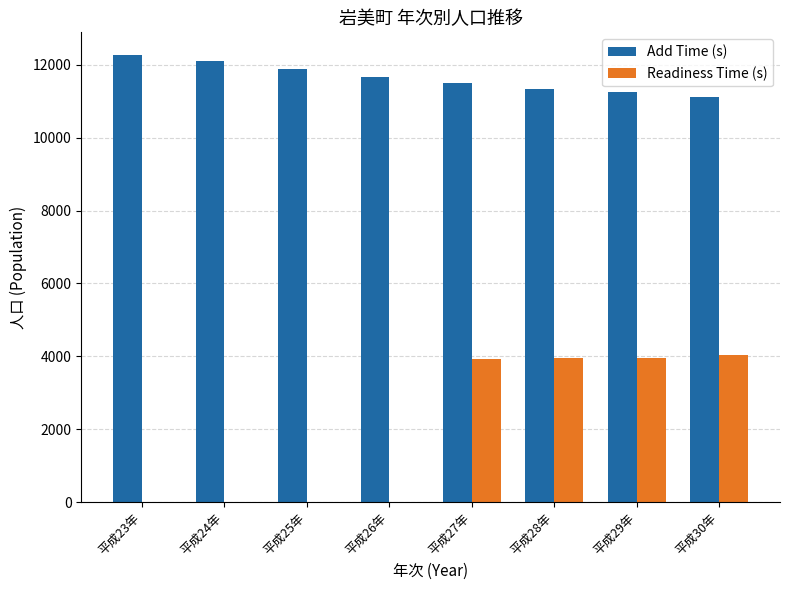

Which series has the largest total across all categories?

Add Time (s)